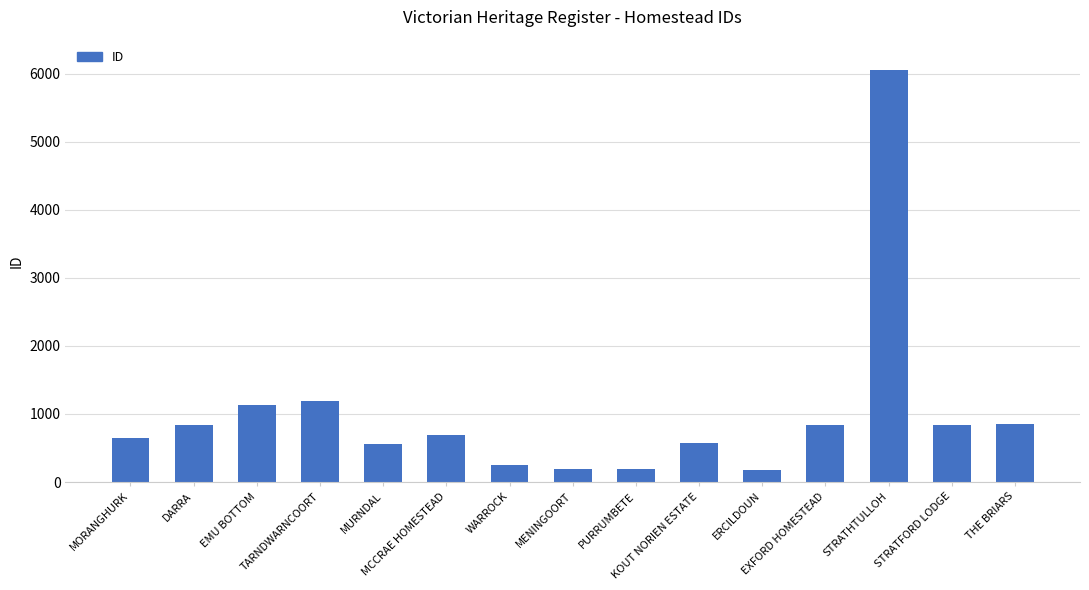

What is the ratio of the value at WARROCK to the value at EMU BOTTOM?

0.2